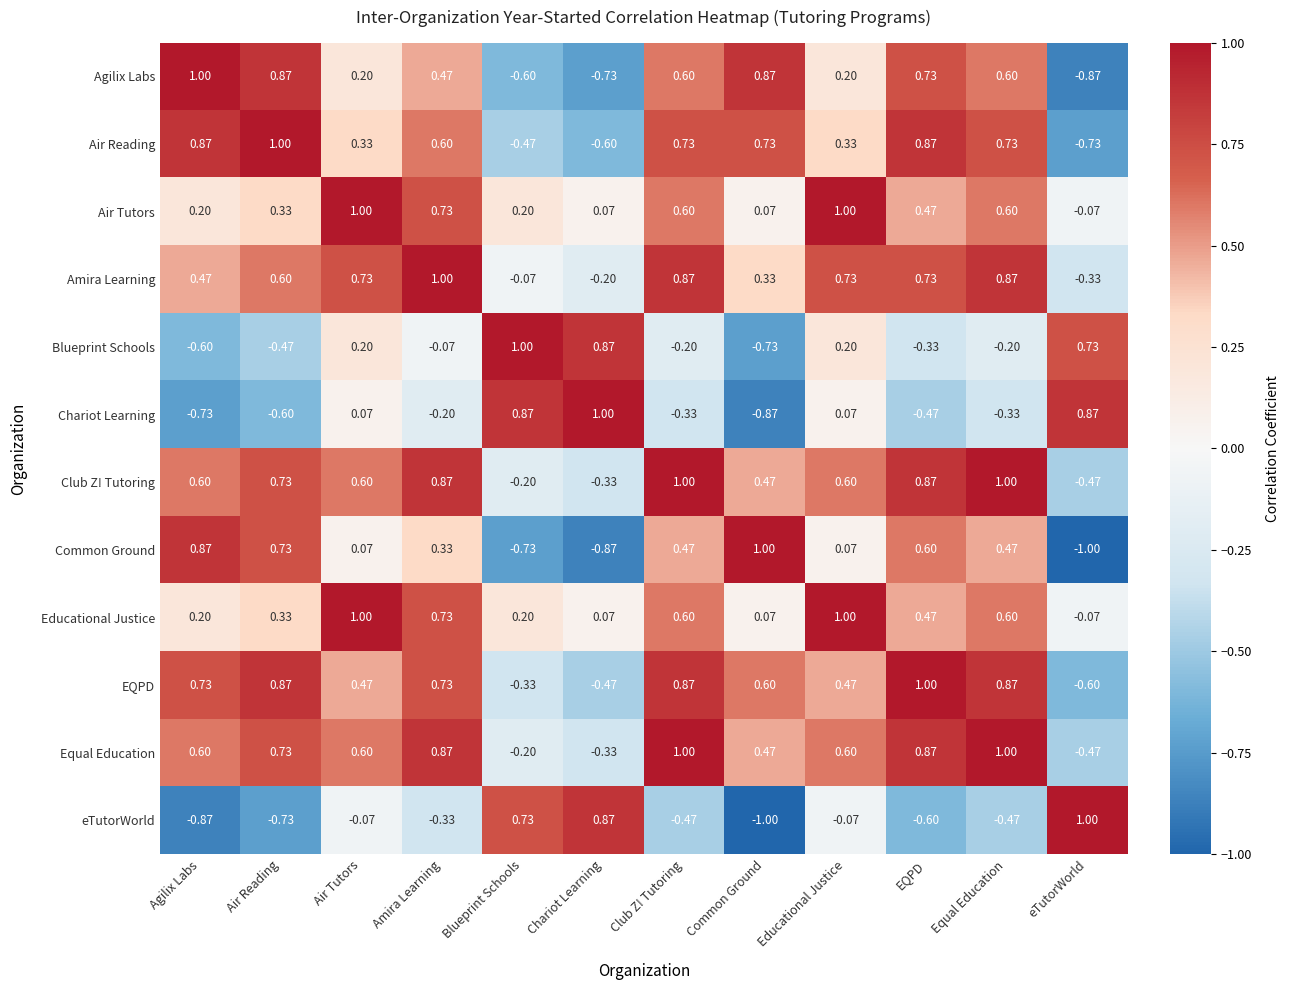

What is the minimum value shown in the chart?

-1.0